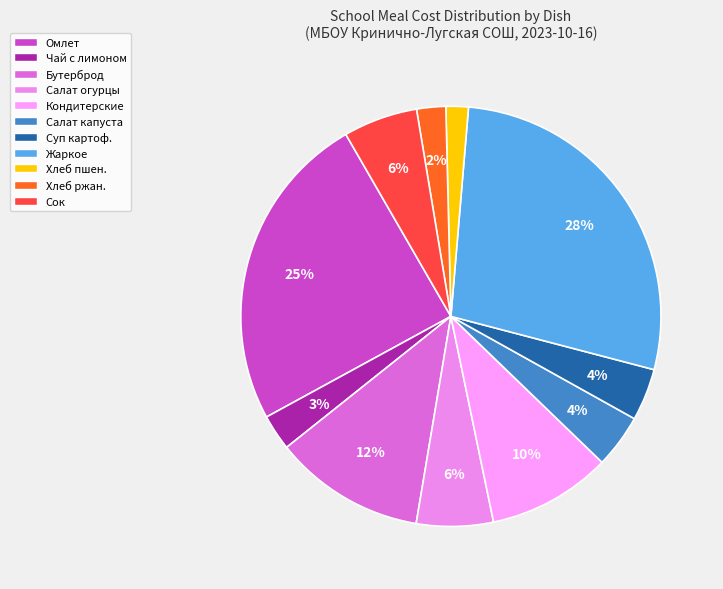

How many segments does this pie chart have?

11